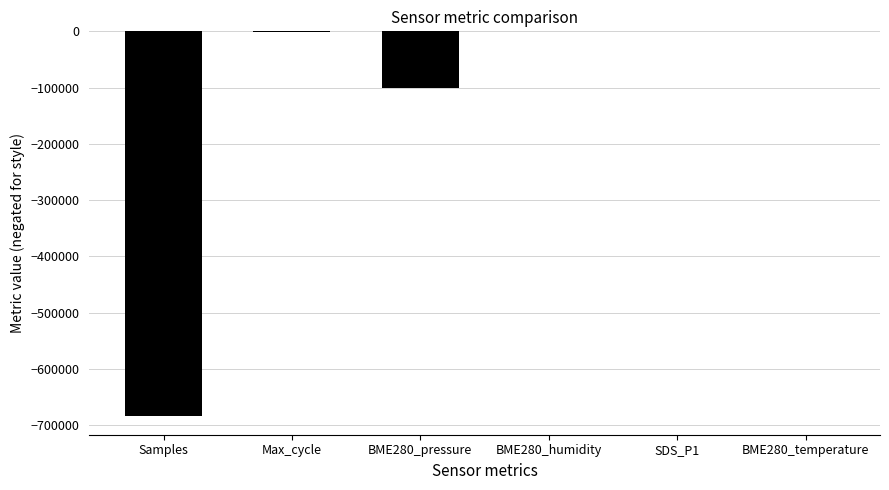

Count the number of categories in the chart.

6